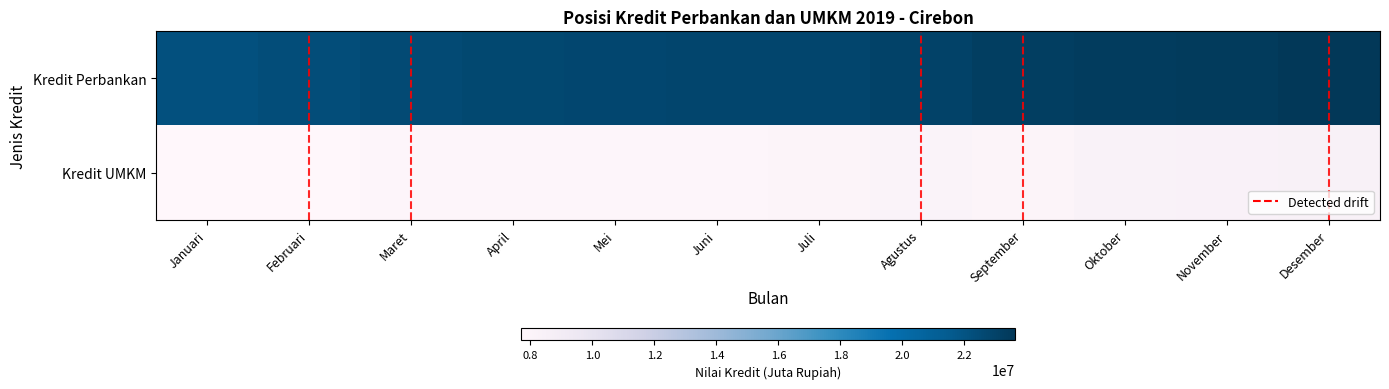

Which series has the largest total across all categories?

Kredit Perbankan